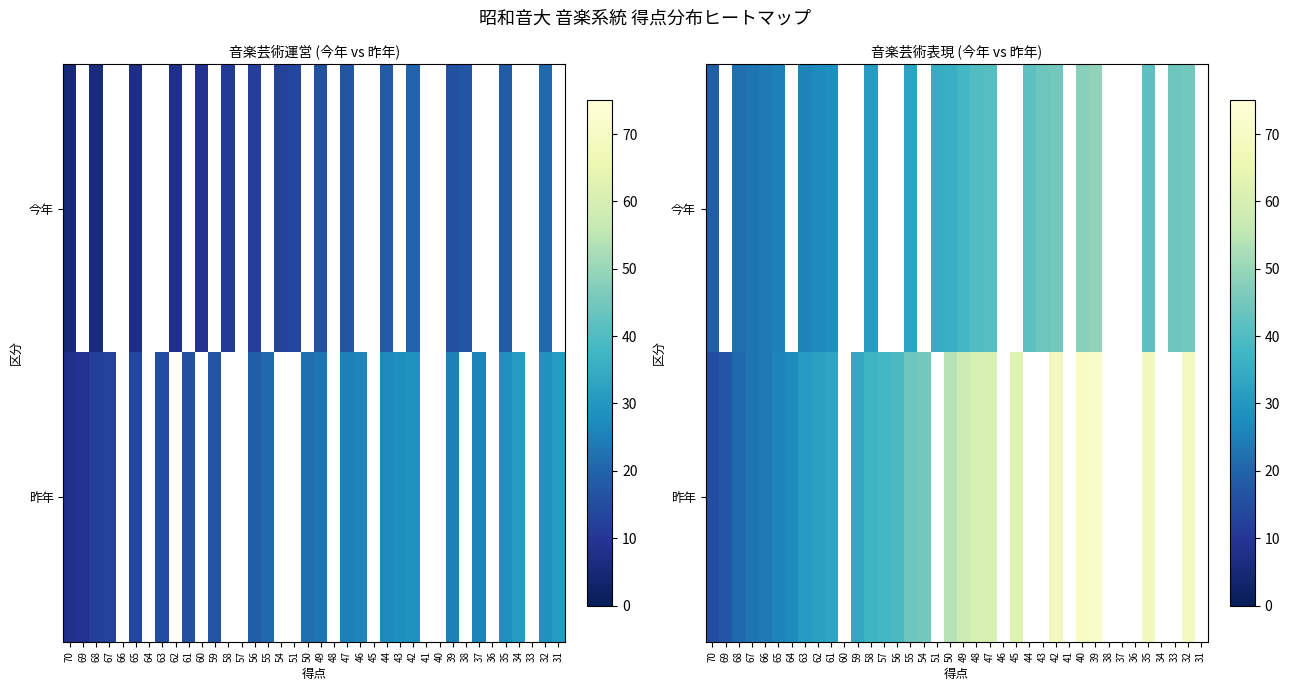

What is the difference between the maximum and minimum values in the 昨年 series?

56.0